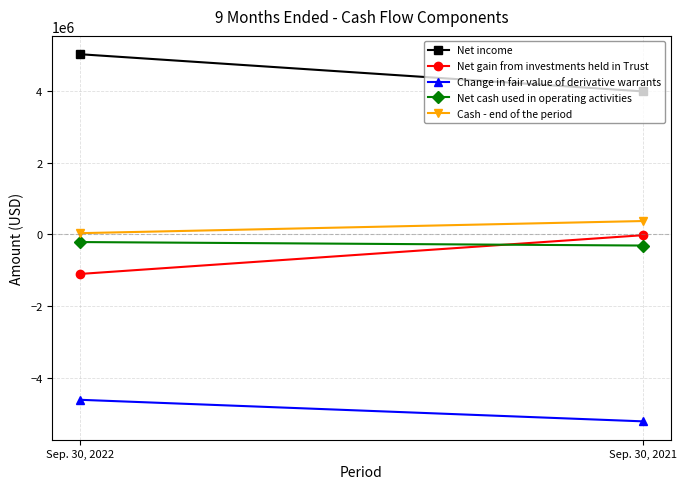

At which category is the sum across all series the highest?

Sep. 30, 2022